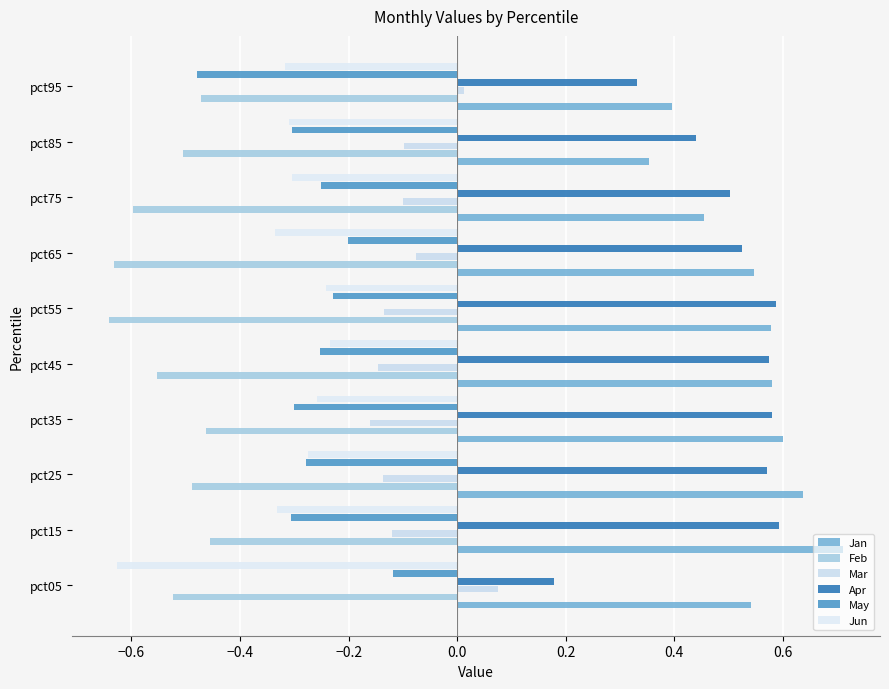

How many categories are shown in the chart?

10